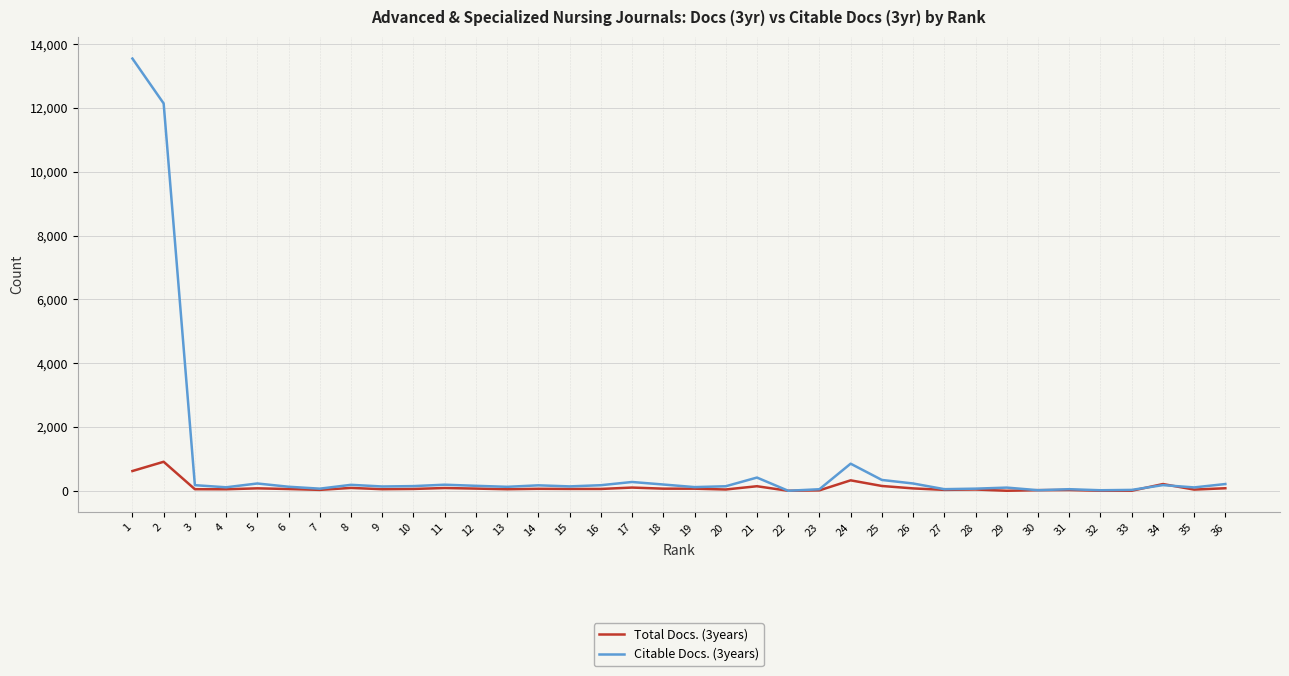

The value of Citable Docs. (3years) at 21 is 414. True or false?

True